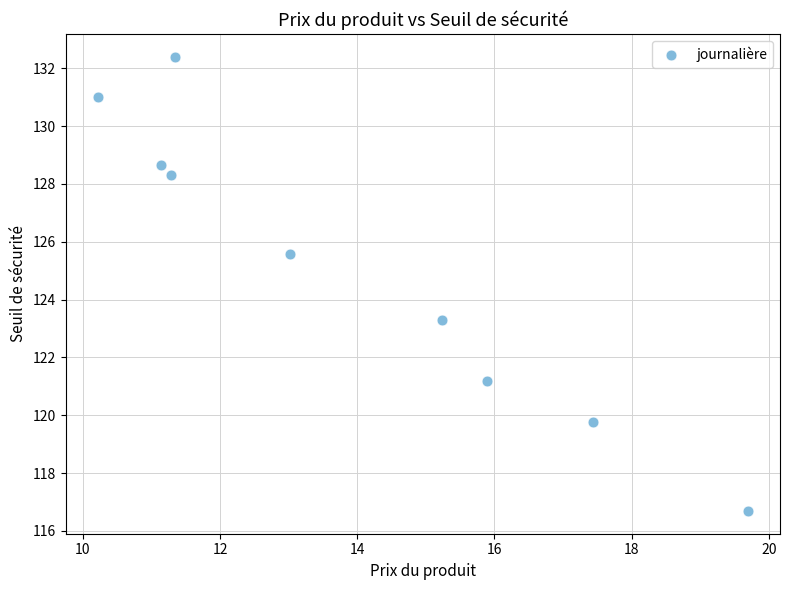

What is the range of X values (max minus min)?

9.5